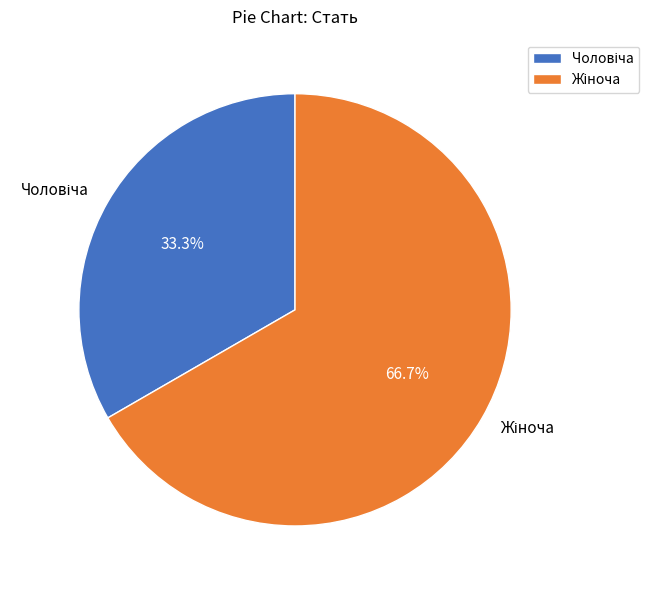

Is there a majority slice in this chart?

Yes